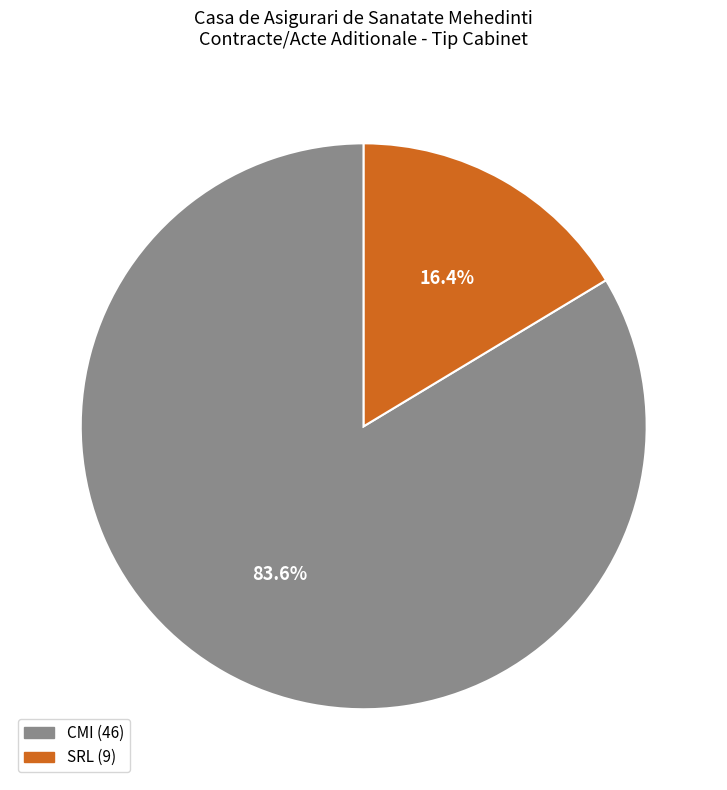

To the nearest percent, what percentage of the pie is SRL?

16%